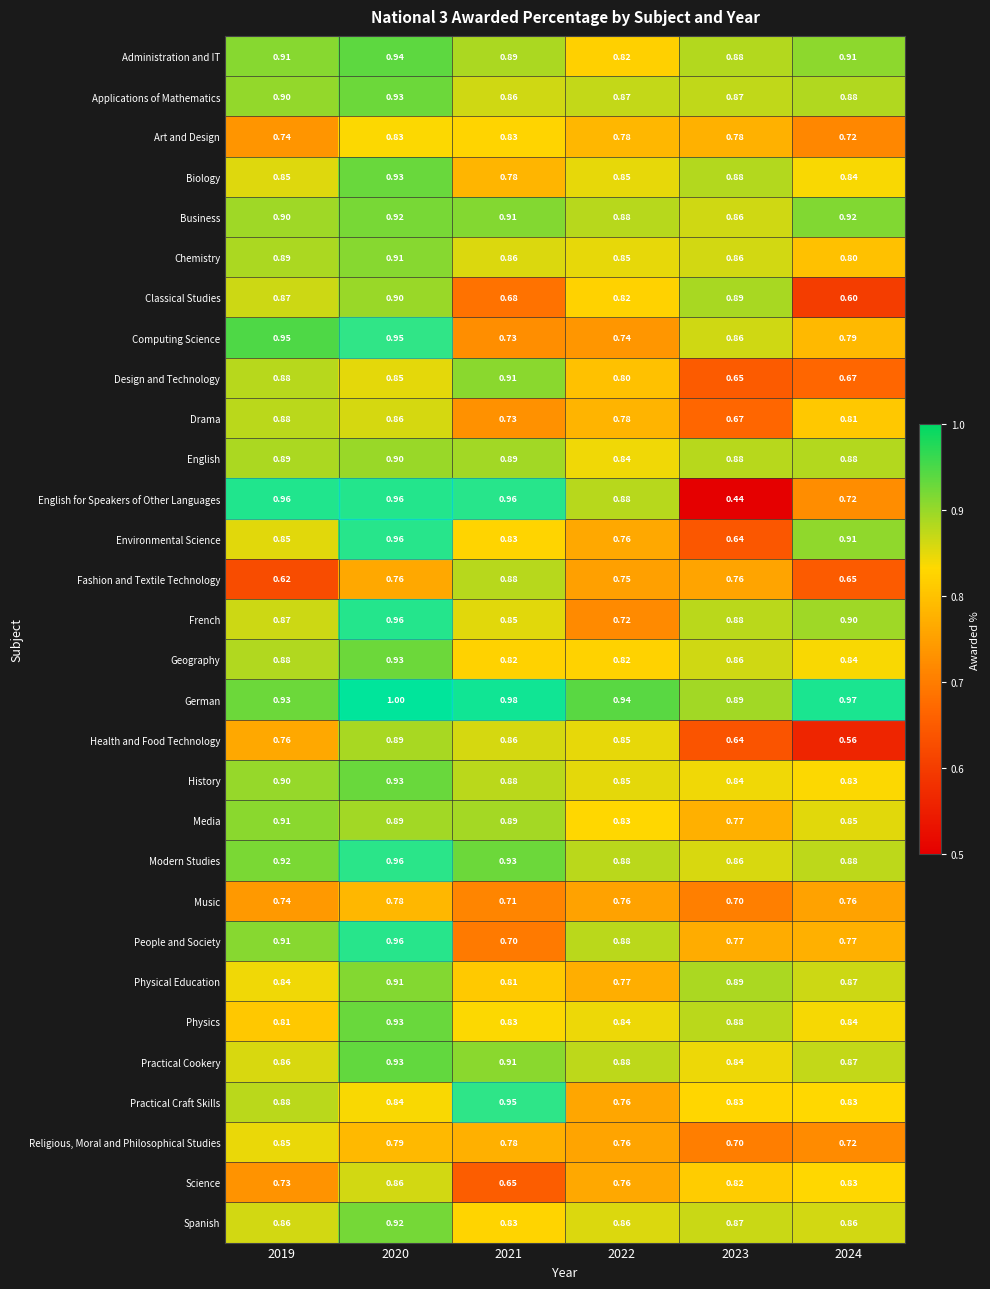

Which series has the largest total across all categories?

German